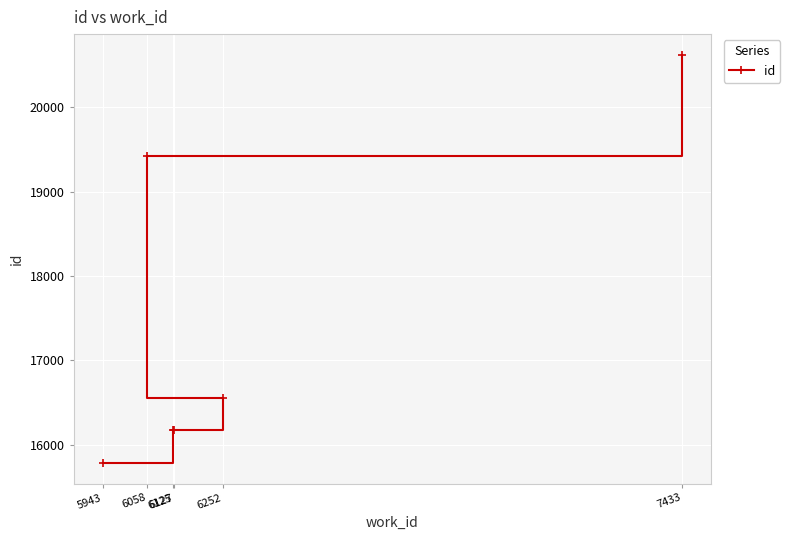

At which label does the data first exceed 16555?

6058